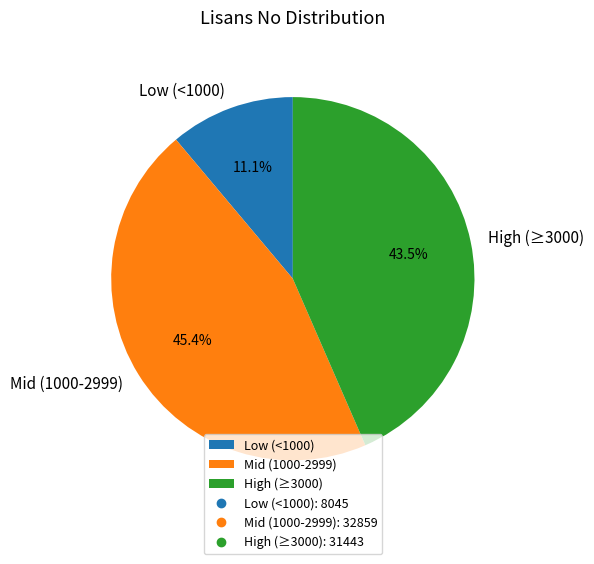

Is the sum of Low (<1000) and Mid (1000-2999) greater than half?

Yes